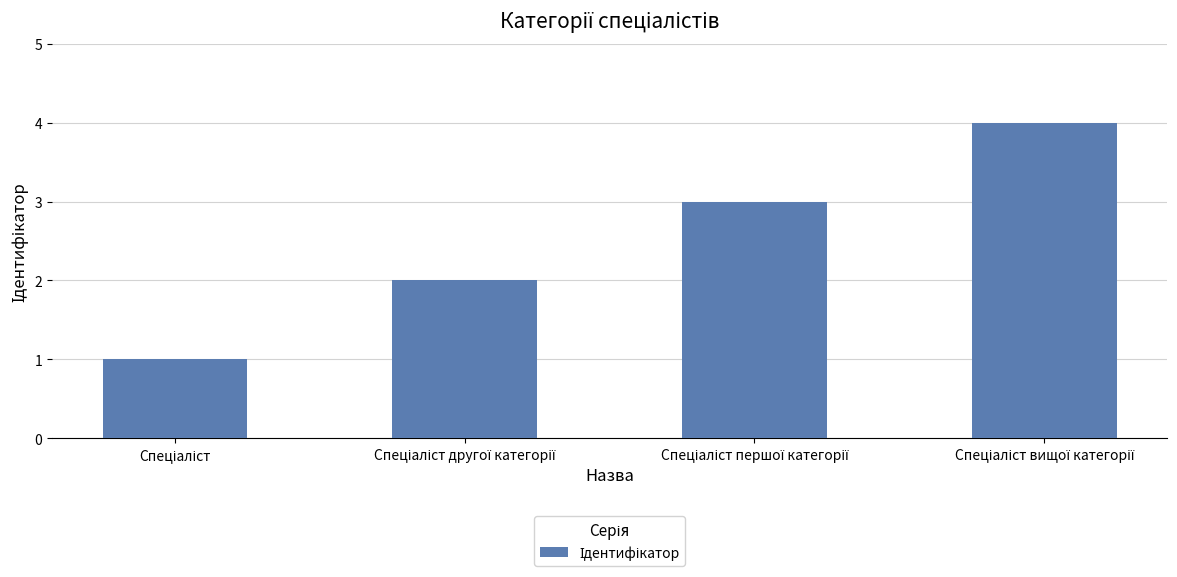

What is the greatest value displayed?

4